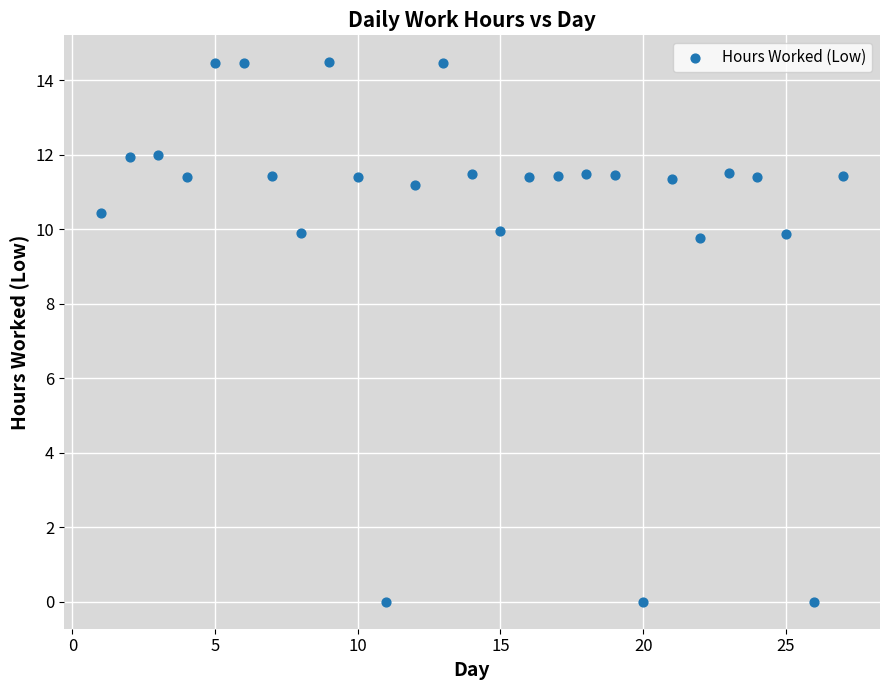

What is the range of Y values (max minus min)?

14.5